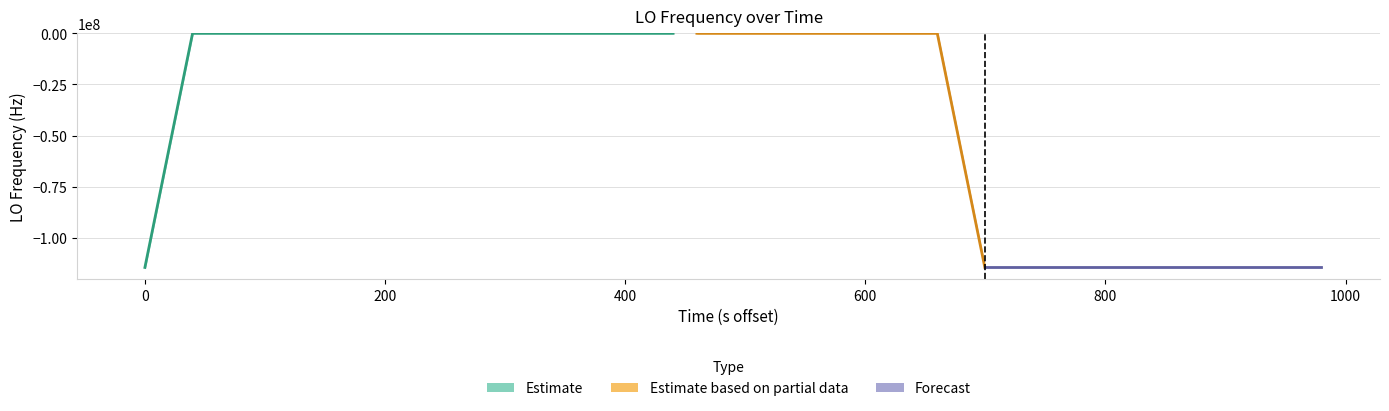

Reading left to right, extract all data points from this chart.

2.7	2.1	3.0	1.8	2.4	2.7	2.7	2.8	0.0	2.2	0.1	0.0	2.1	2.2	2.8	0.5	2.2	2.5	2.5	2.8	2.6	3.1	2.1	2.2	2.2	2.1	1.8	2.7	0.1	1.8	2.6	3.1	1.2	0.7	0.9	1.3	1.3	1.0	0.5	0.9